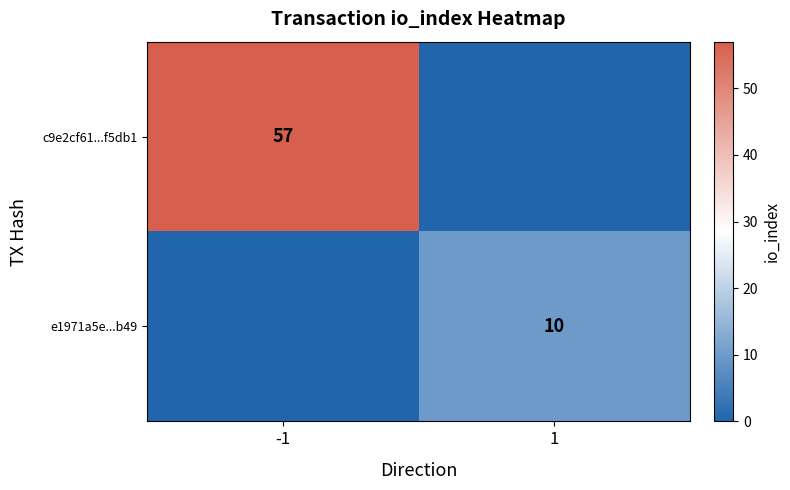

What is the spread (max minus min) of values at -1?

57